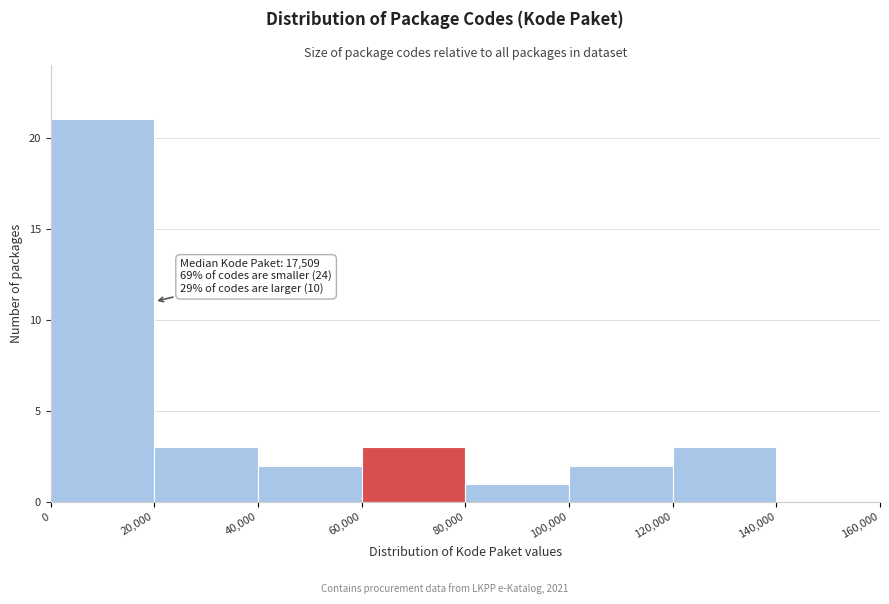

Which range on the x-axis has the tallest bar?

0 to 20,000